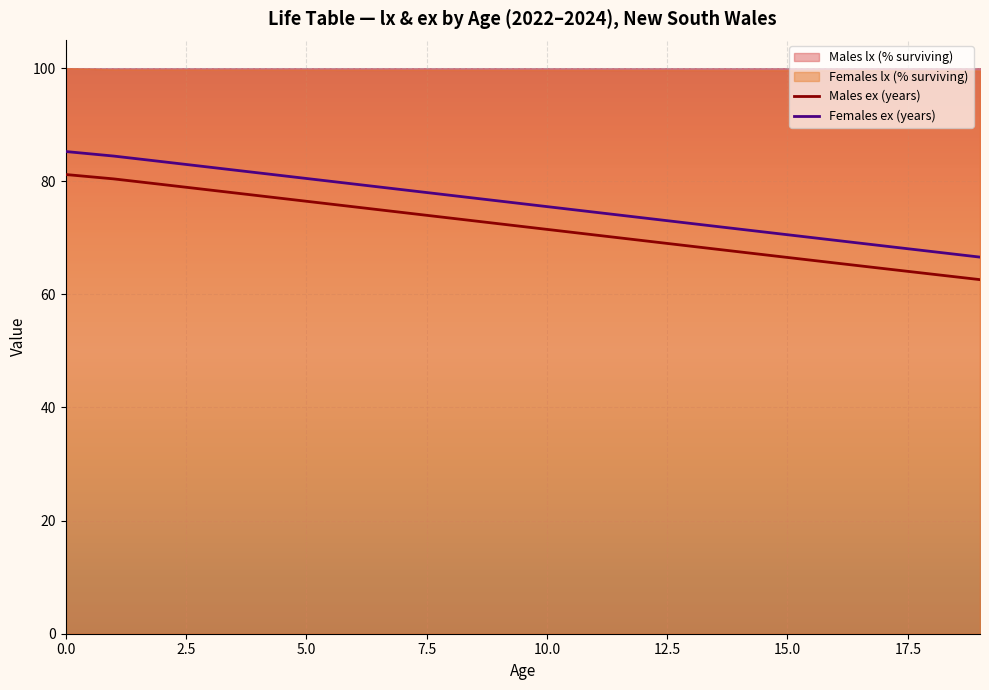

True or false: Males ex (years) and Females ex (years) intersect in this chart.

False